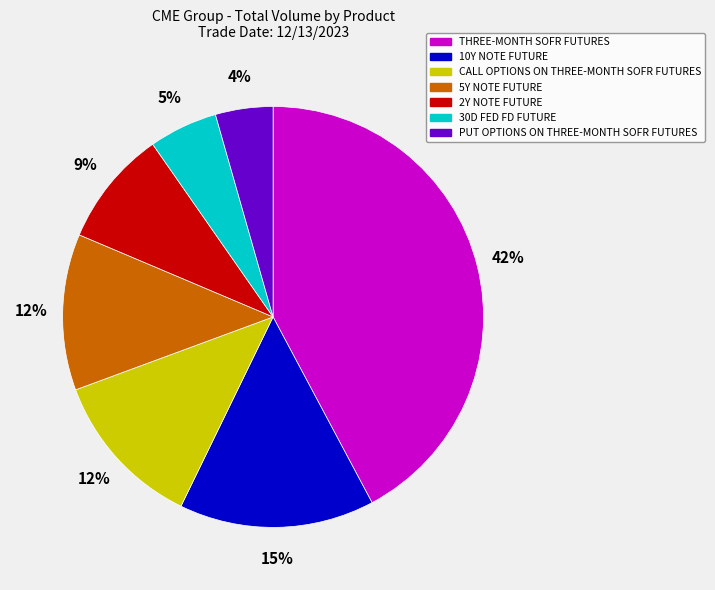

Between 2Y NOTE FUTURE and 5Y NOTE FUTURE, which is larger?

5Y NOTE FUTURE